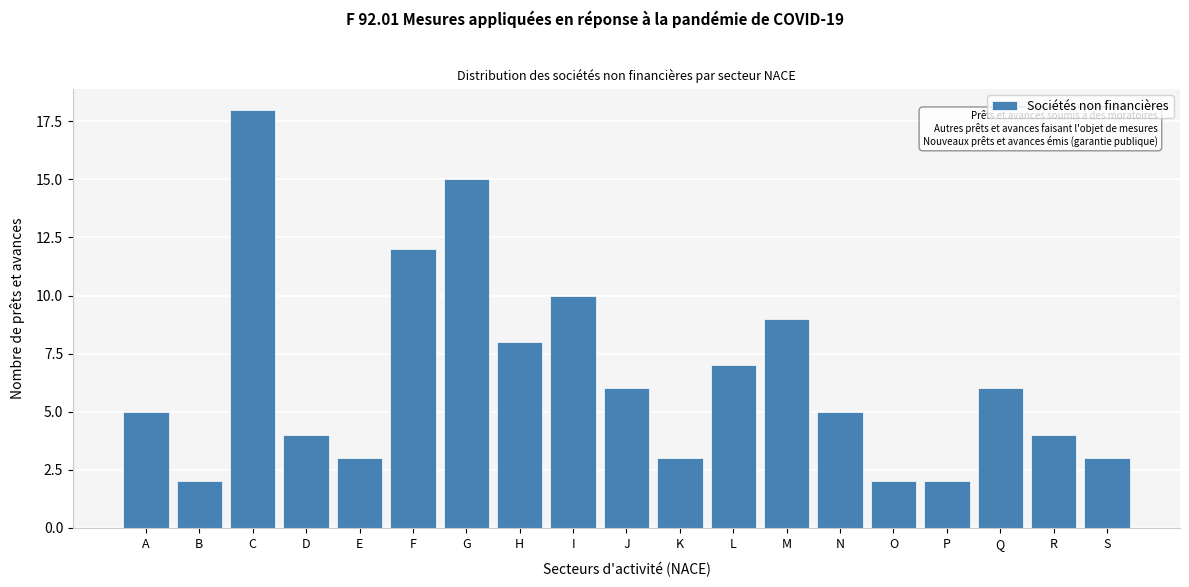

Reading left to right, transcribe all the data shown in this chart.

A=5	B=2	C=18	D=4	E=3	F=12	G=15	H=8	I=10	J=6	K=3	L=7	M=9	N=5	O=2	P=2	Q=6	R=4	S=3